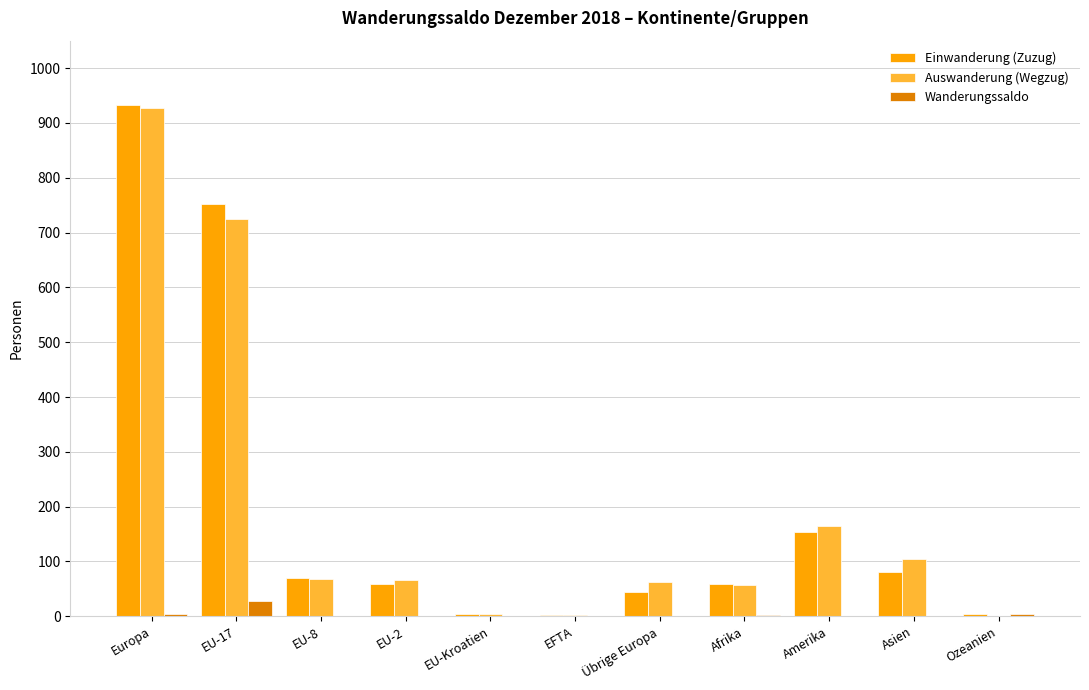

Which series changed the most between Übrige Europa and Amerika?

Einwanderung (Zuzug)